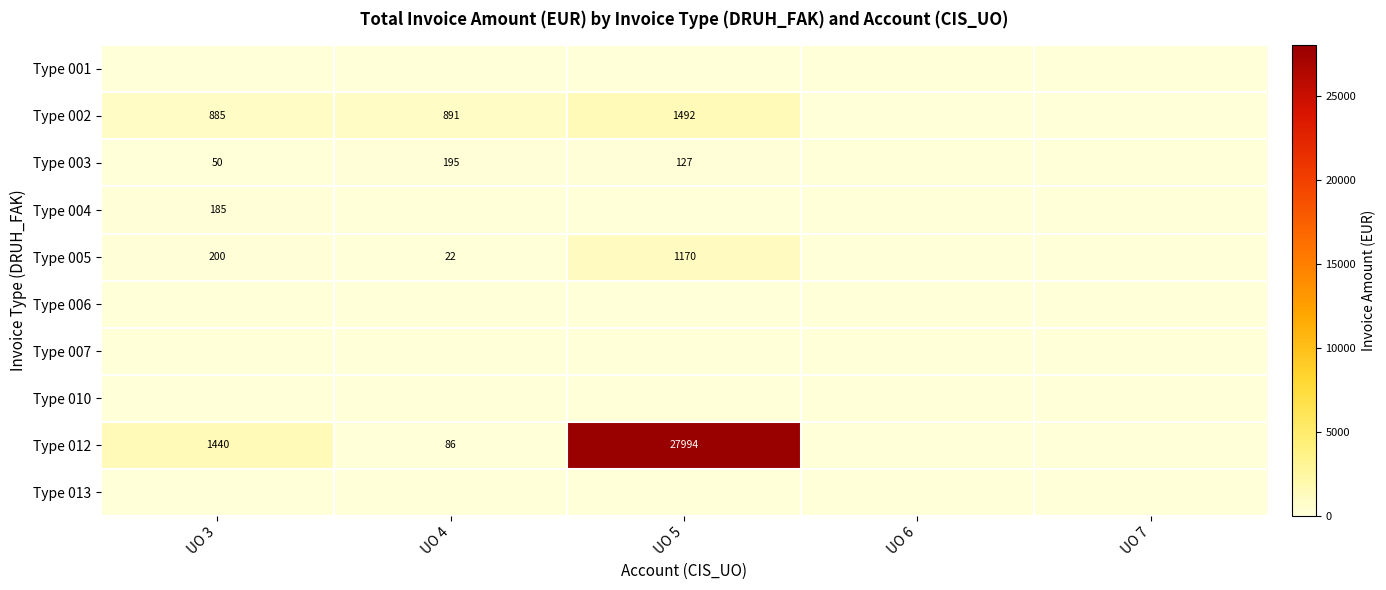

The value of Type 012 at UO 3 is 374. True or false?

False